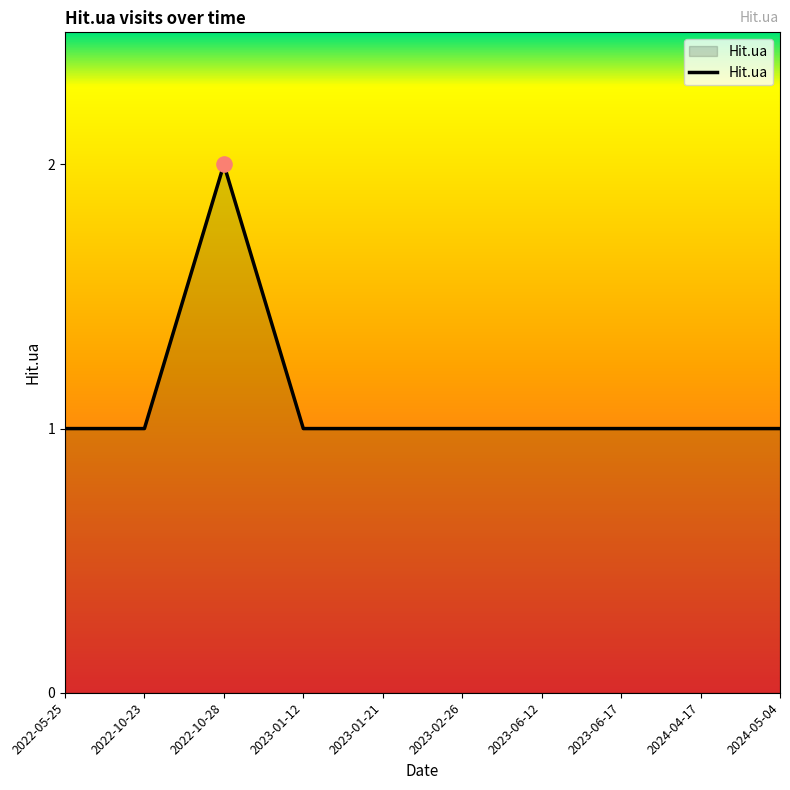

Approximately how many times larger is the value at 2023-01-21 compared to 2024-04-17?

1.0